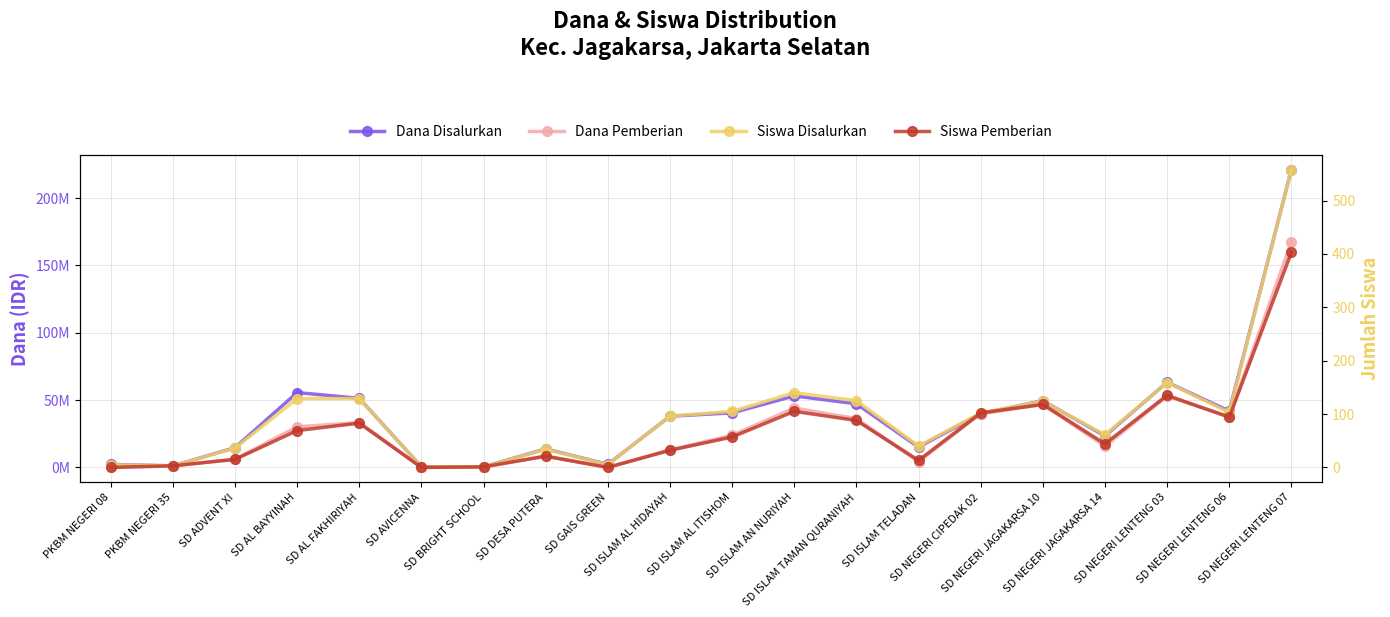

What is the highest value of the Dana Disalurkan series?

221175000